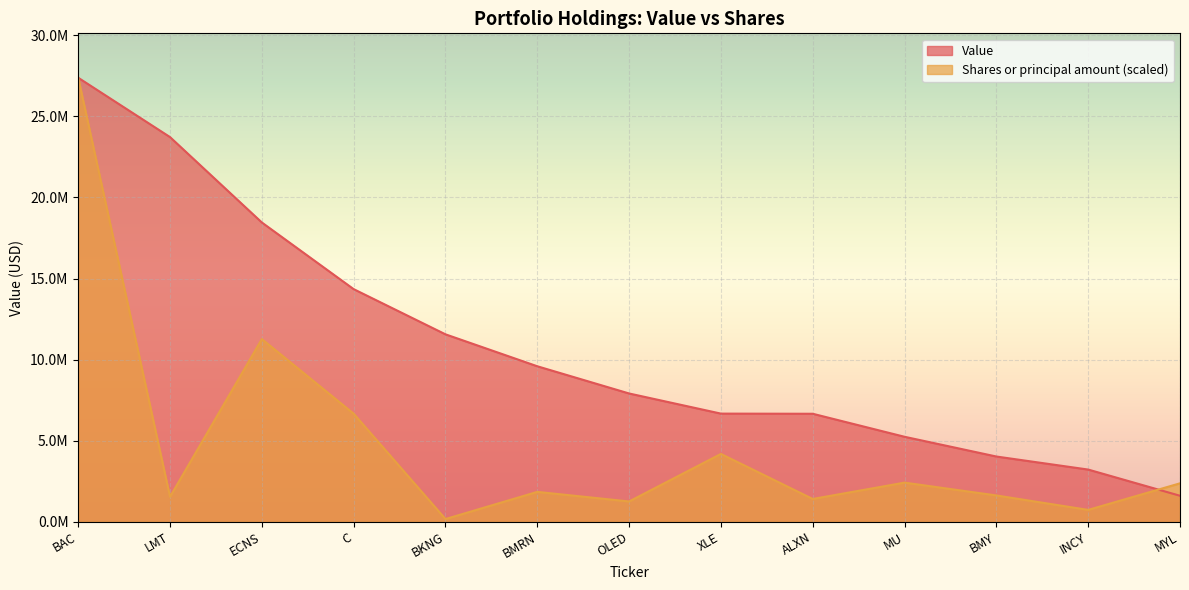

What are all the series names shown in the legend?

Value, Shares or principal amount (scaled)